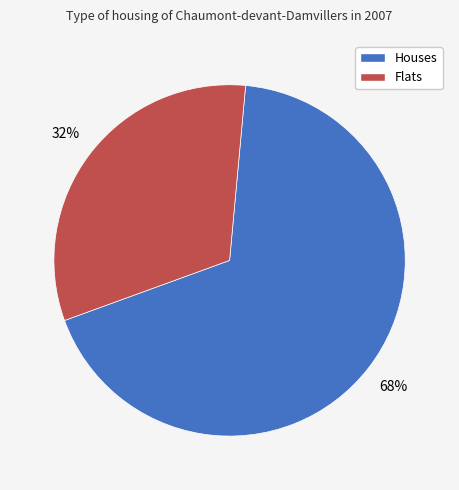

Is there any slice that represents more than half of the pie?

Yes